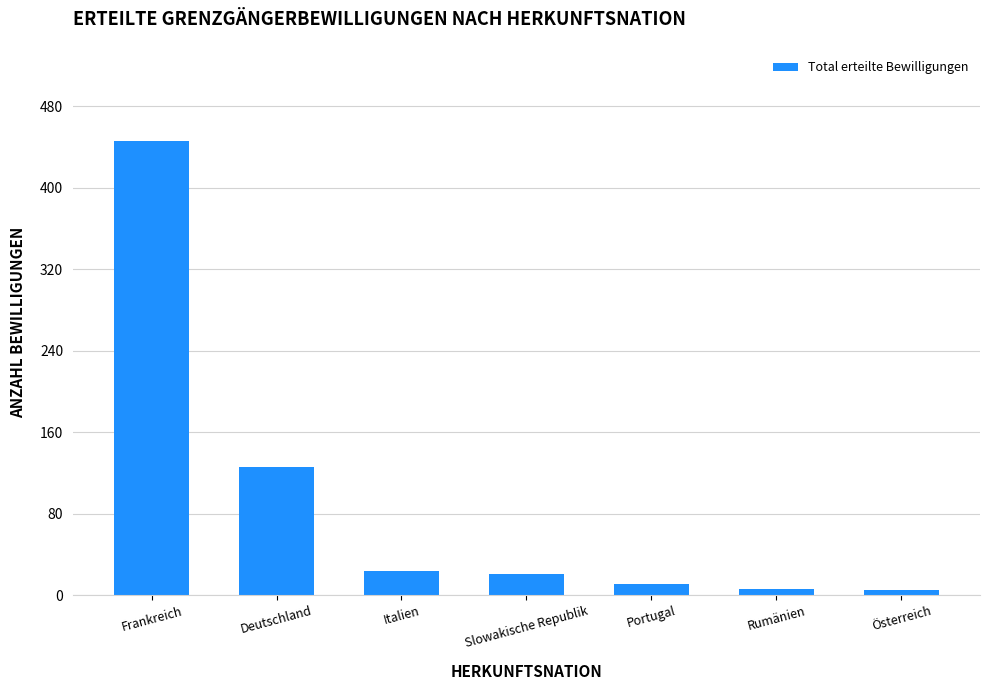

The chart shows a value of 5 at Österreich. True or false?

True